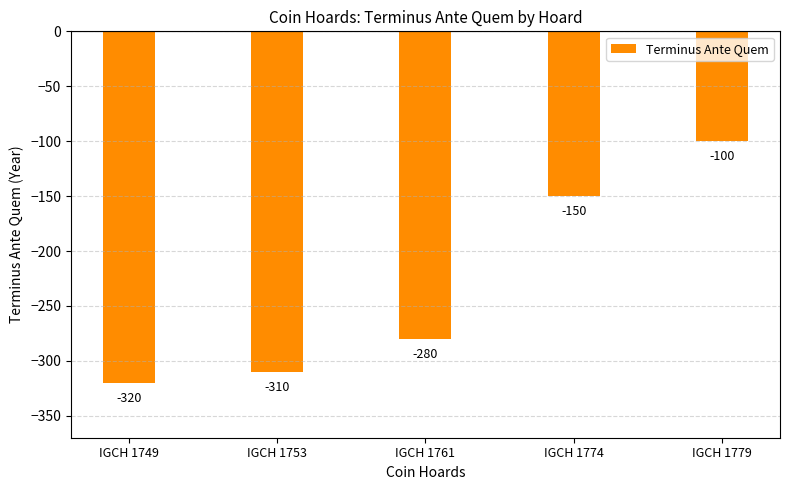

Where does the data first go above -280?

IGCH 1774